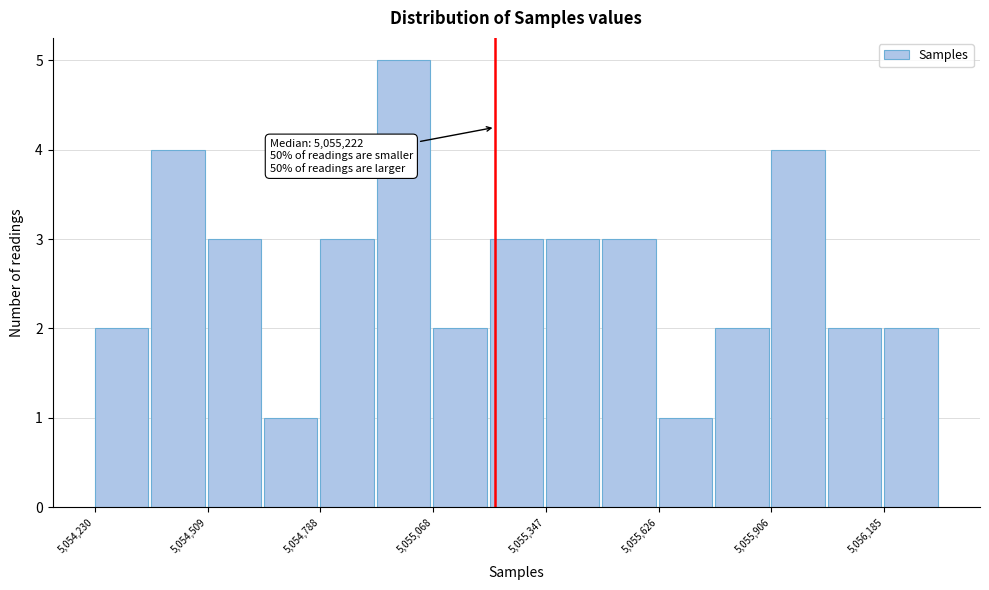

Read against the x-axis, roughly where is the centre of the tallest bar?

5055000